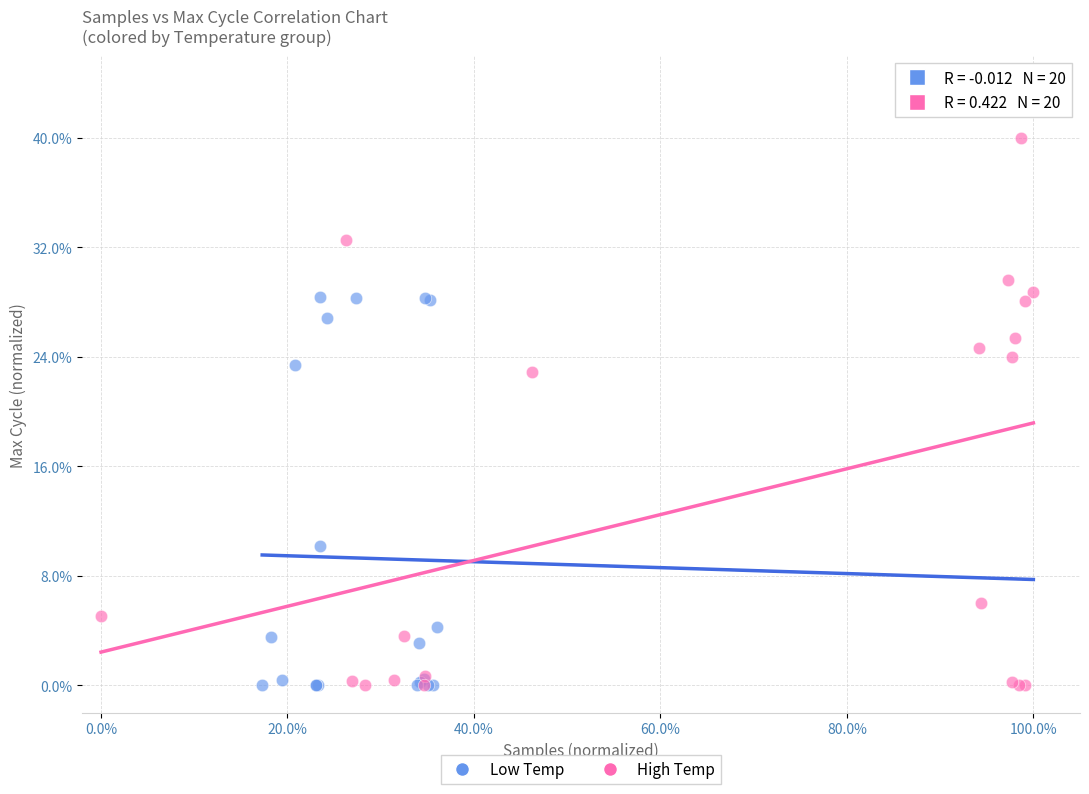

Which series contains the highest Y value?

High Temp